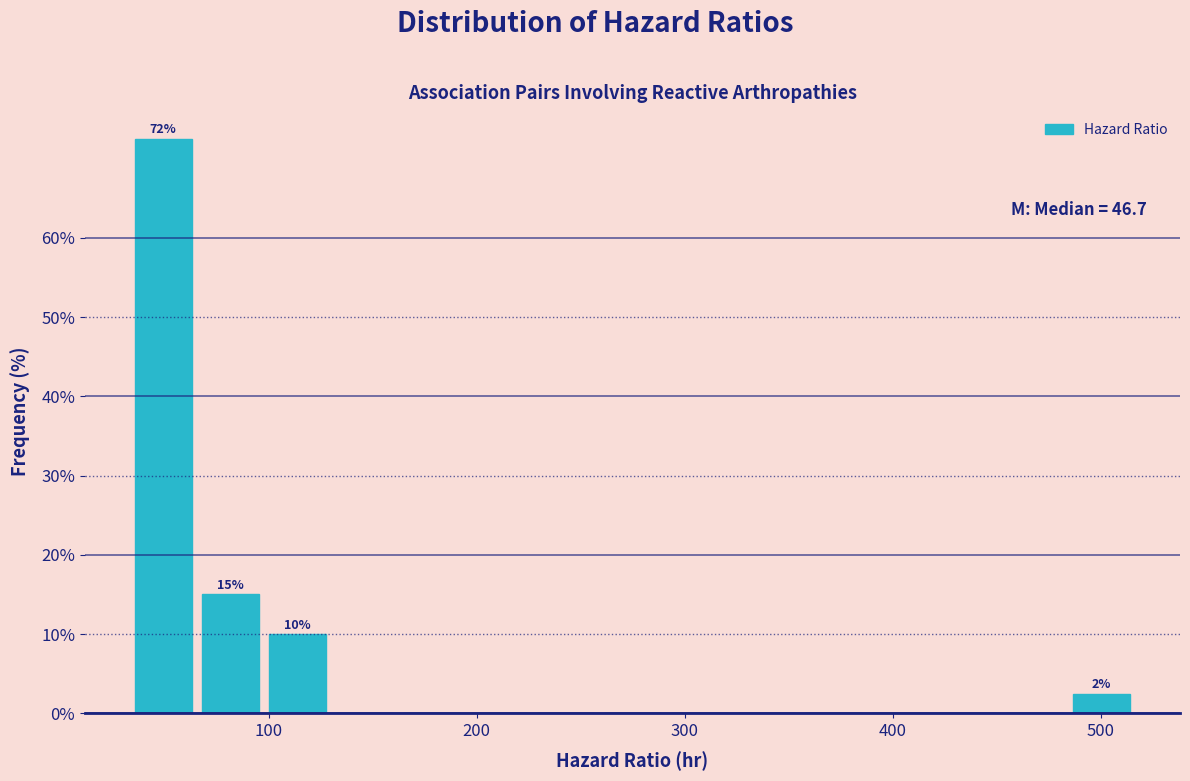

Around what value on the x-axis is the tallest bar? Give the approximate position of its centre, as read against the axis.

50